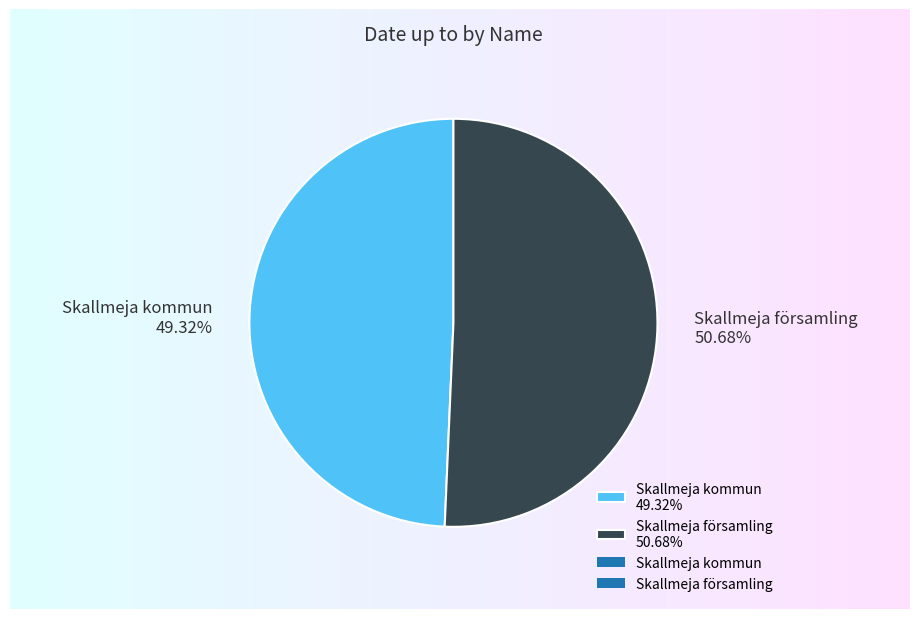

Which category has the smallest portion of the pie?

Skallmeja kommun